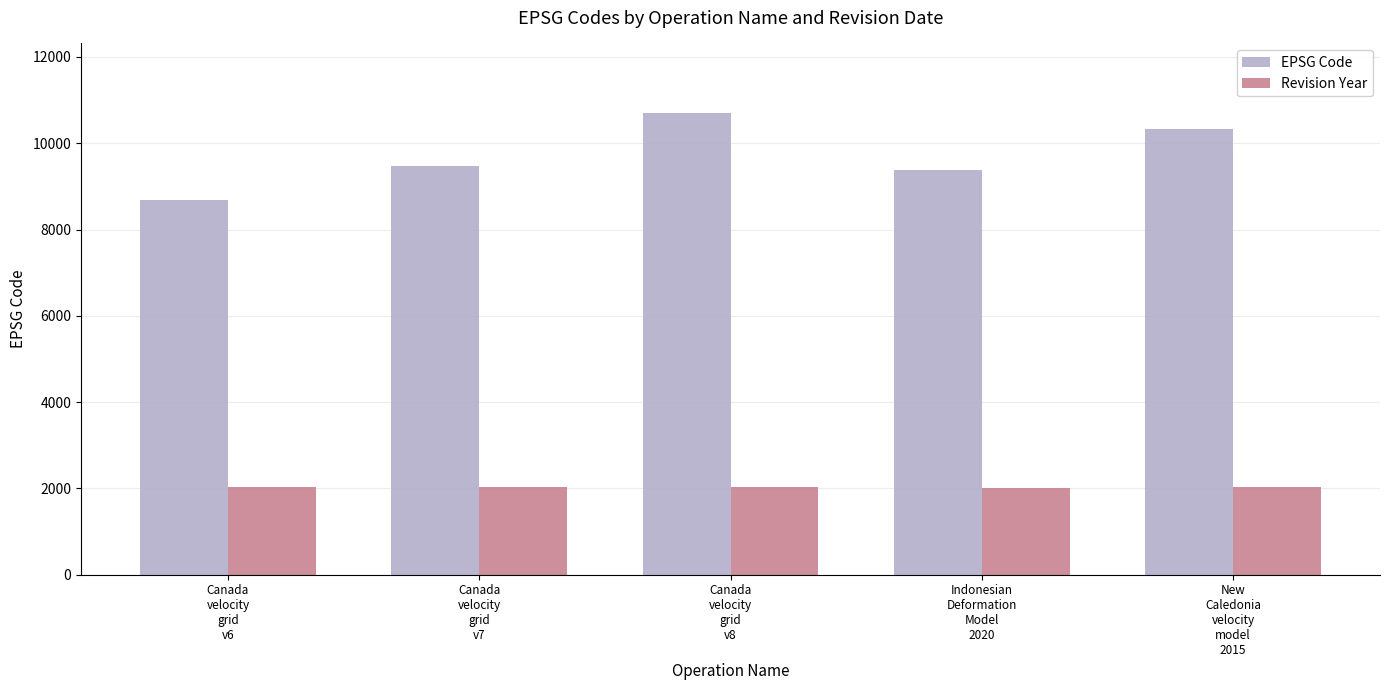

What is the sum of the EPSG Code values at Indonesian
Deformation
Model
2020 and Canada
velocity
grid
v8?

20082